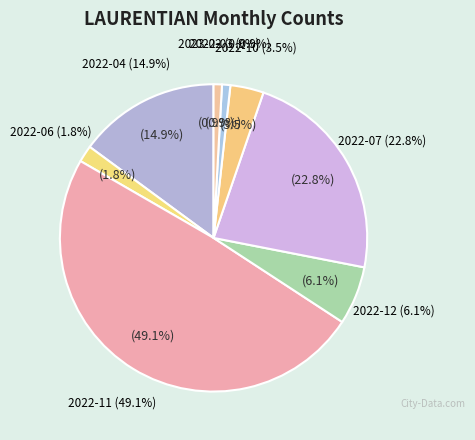

Rank the categories by value from lowest to highest.

2022-03, 2023-02, 2022-06, 2022-10, 2022-12, 2022-04, 2022-07, 2022-11